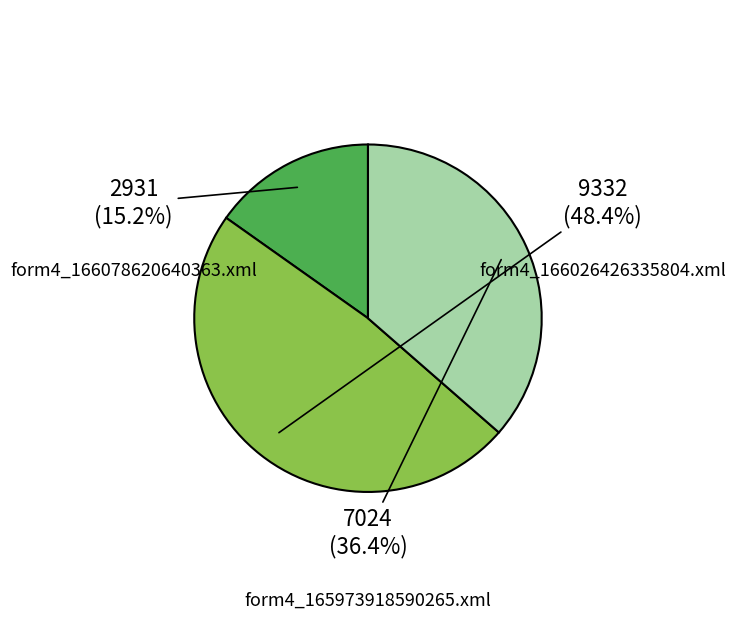

How many segments does this pie chart have?

3